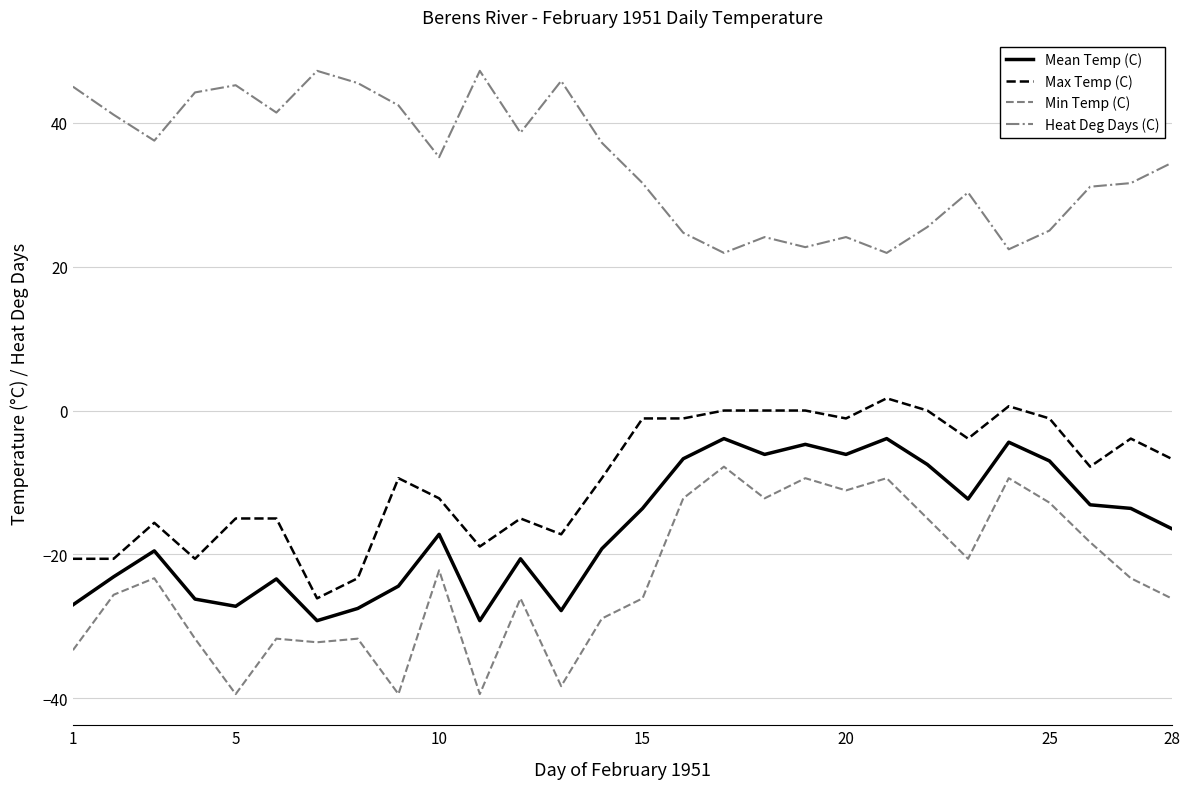

What is the difference between the maximum and second lowest values in the Mean Temp (C) series?

25.3